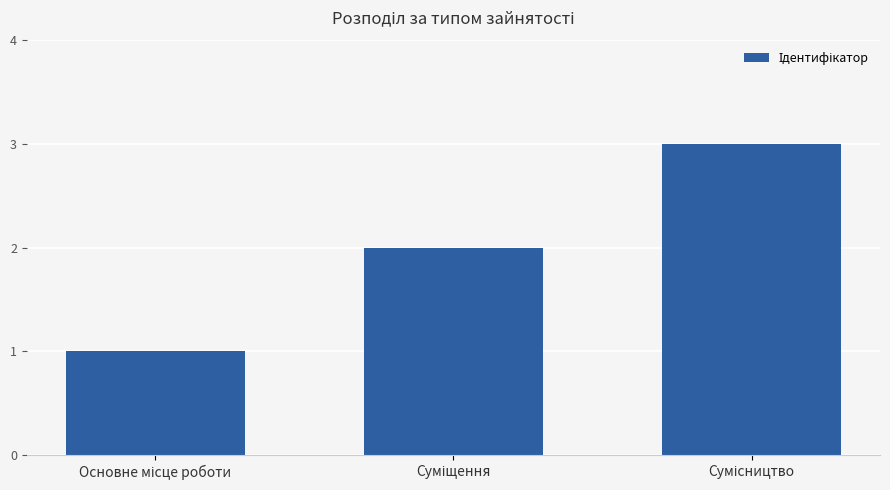

What is the greatest value displayed?

3